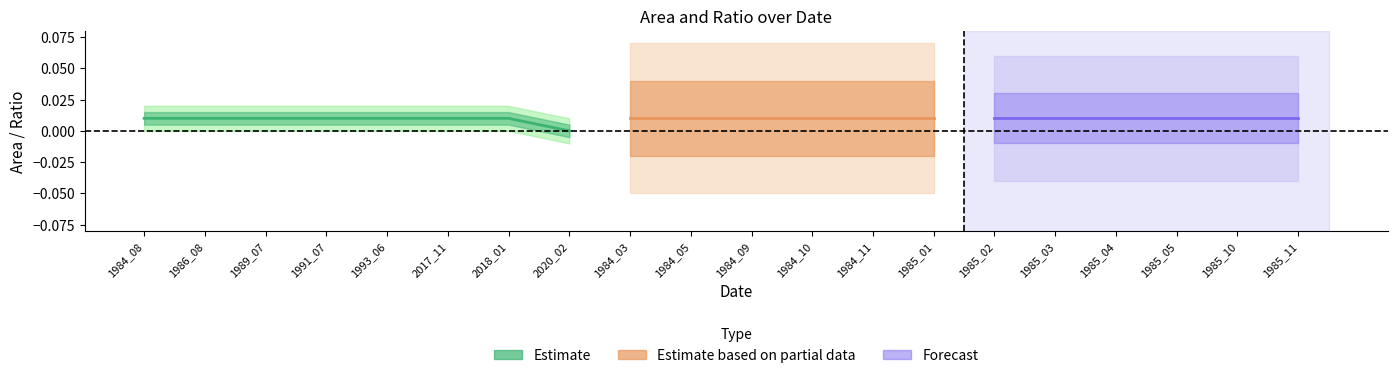

True or false: origNoDataArea has more than 1 points higher than both neighbors.

False